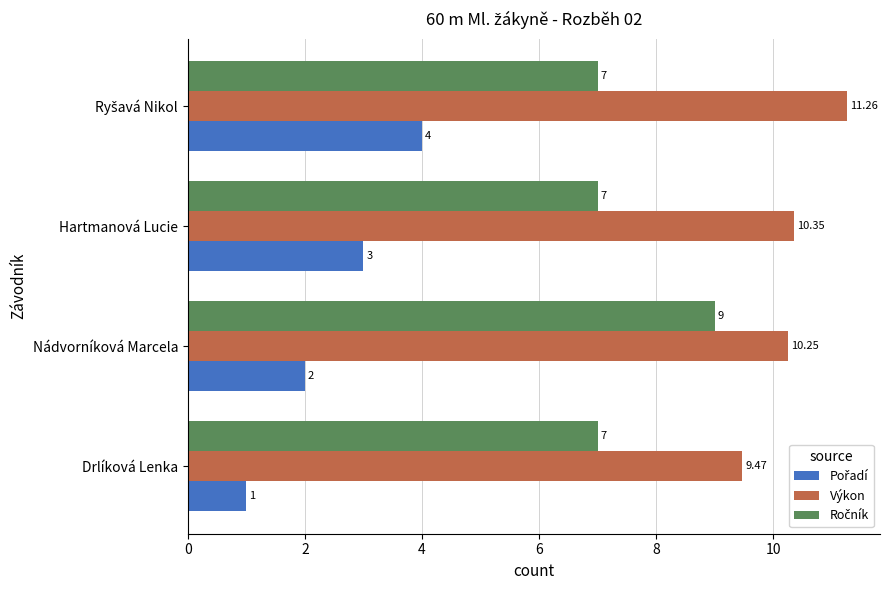

At which label does Výkon reach its minimum?

Drlíková Lenka